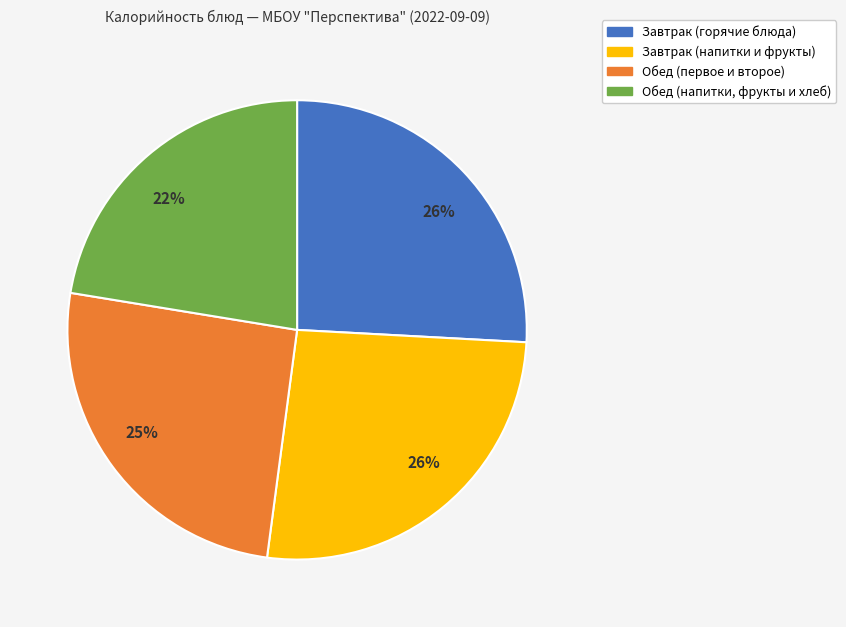

To the nearest percent, what is the average slice percentage?

25%